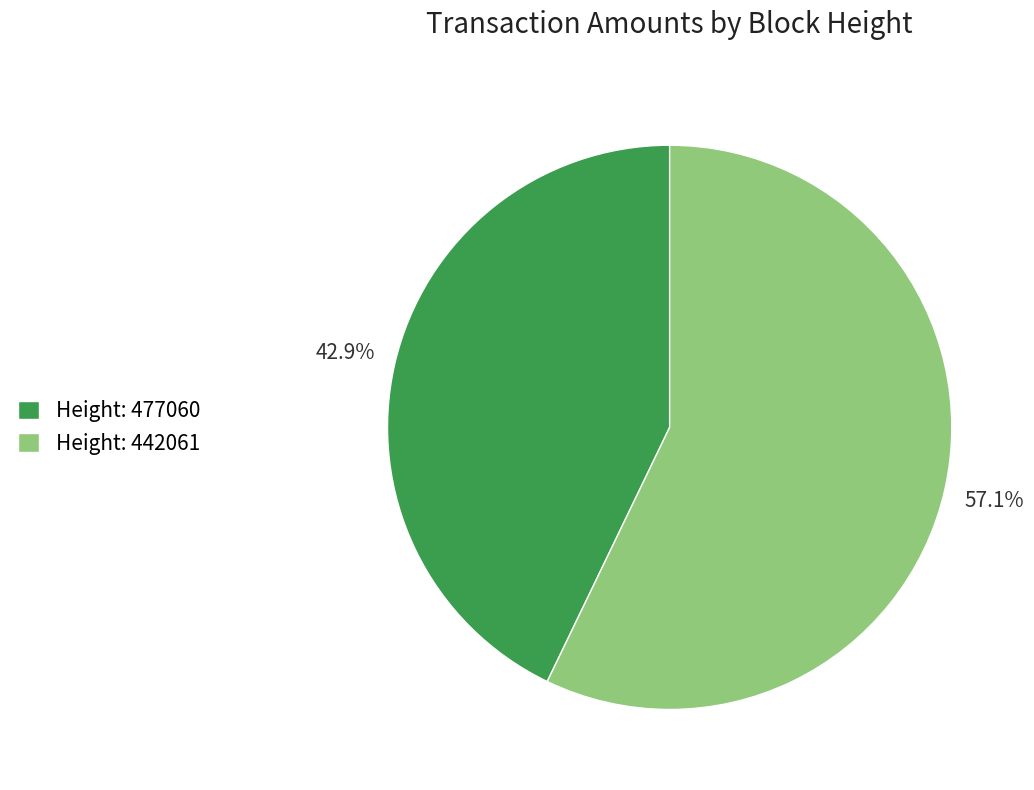

Approximately how many times larger is the value at Height: 442061 compared to Height: 477060?

1.3